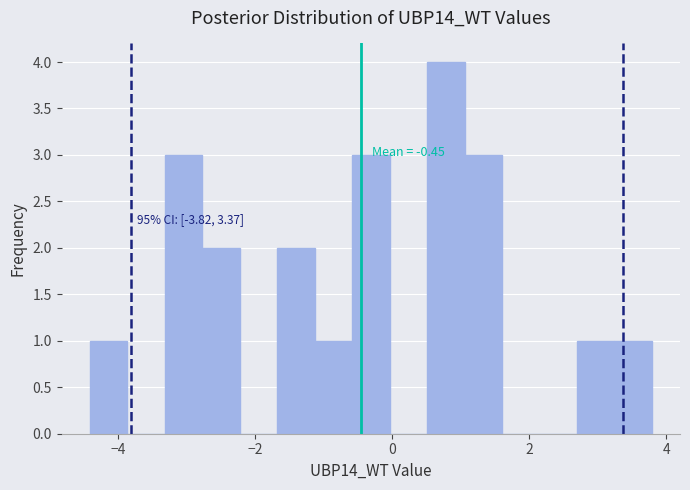

Around what value on the x-axis is the tallest bar? Give the approximate position of its centre, as read against the axis.

0.8